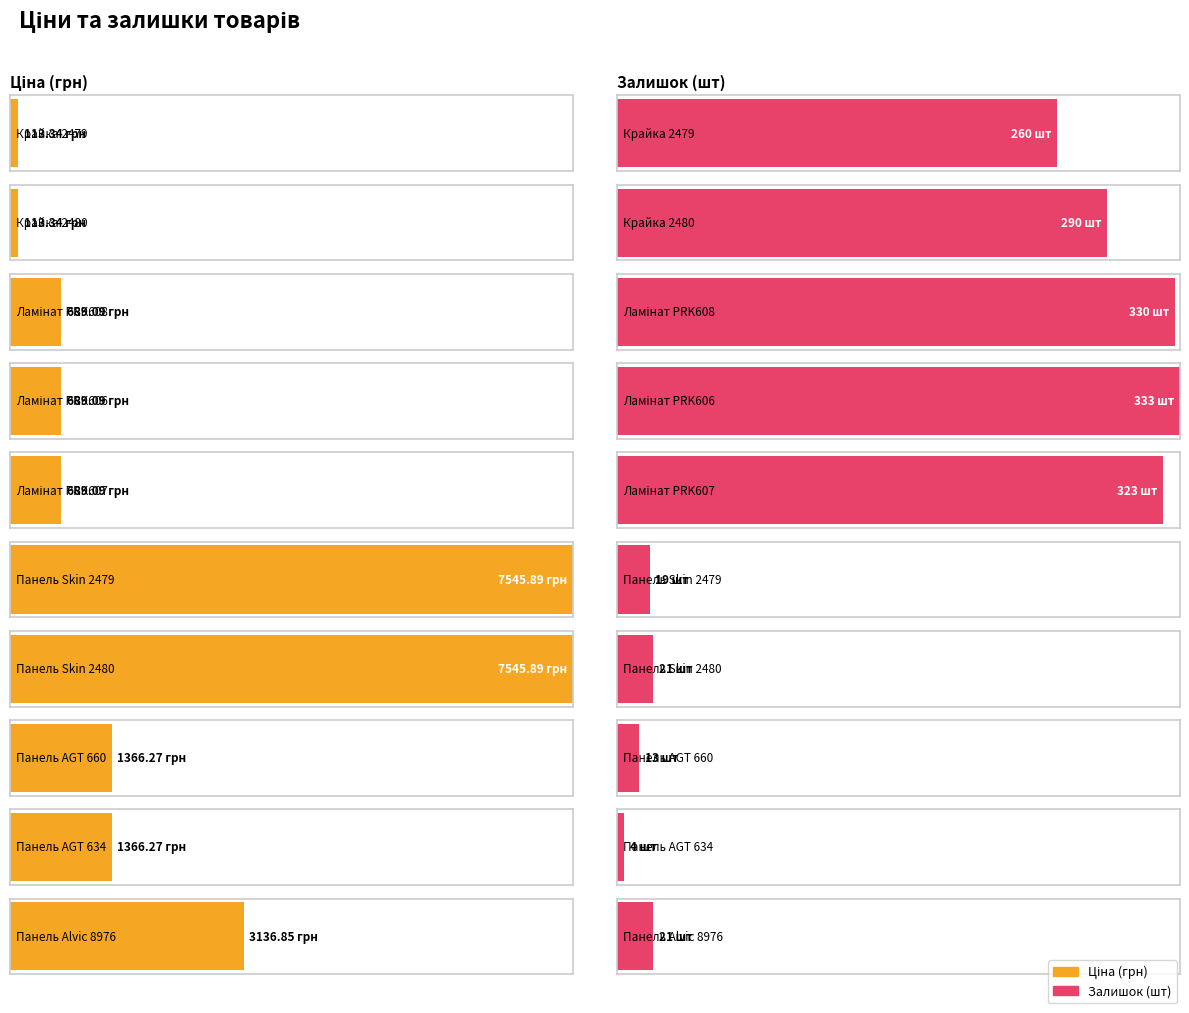

What is the average value of the Залишок series?

161.4